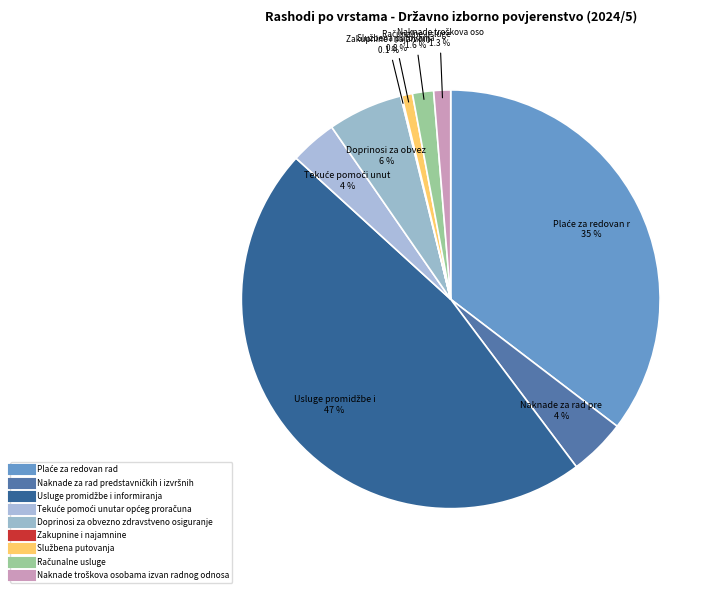

To the nearest percent, what is the average slice percentage?

11%